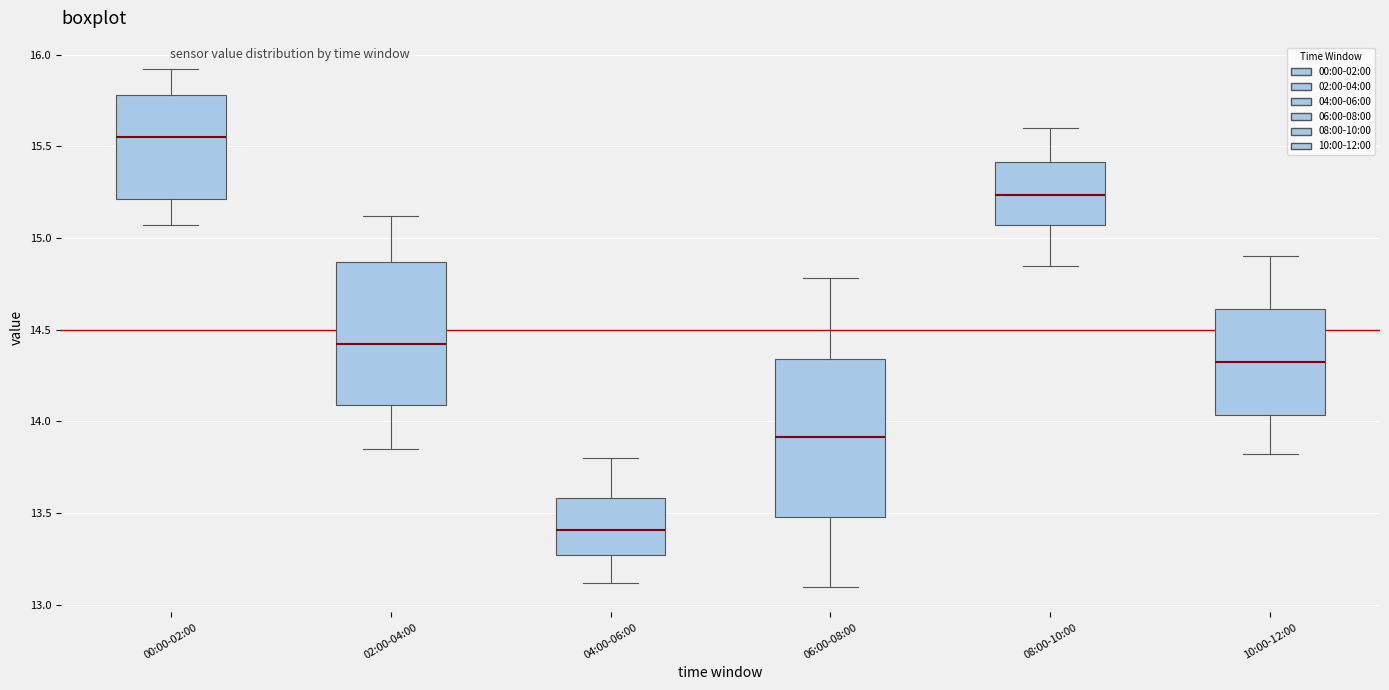

Where is the upper edge of the box for 02:00-04:00 on the y-axis? The values are not printed on the chart, so give them approximately, as read against the axis.

14.85